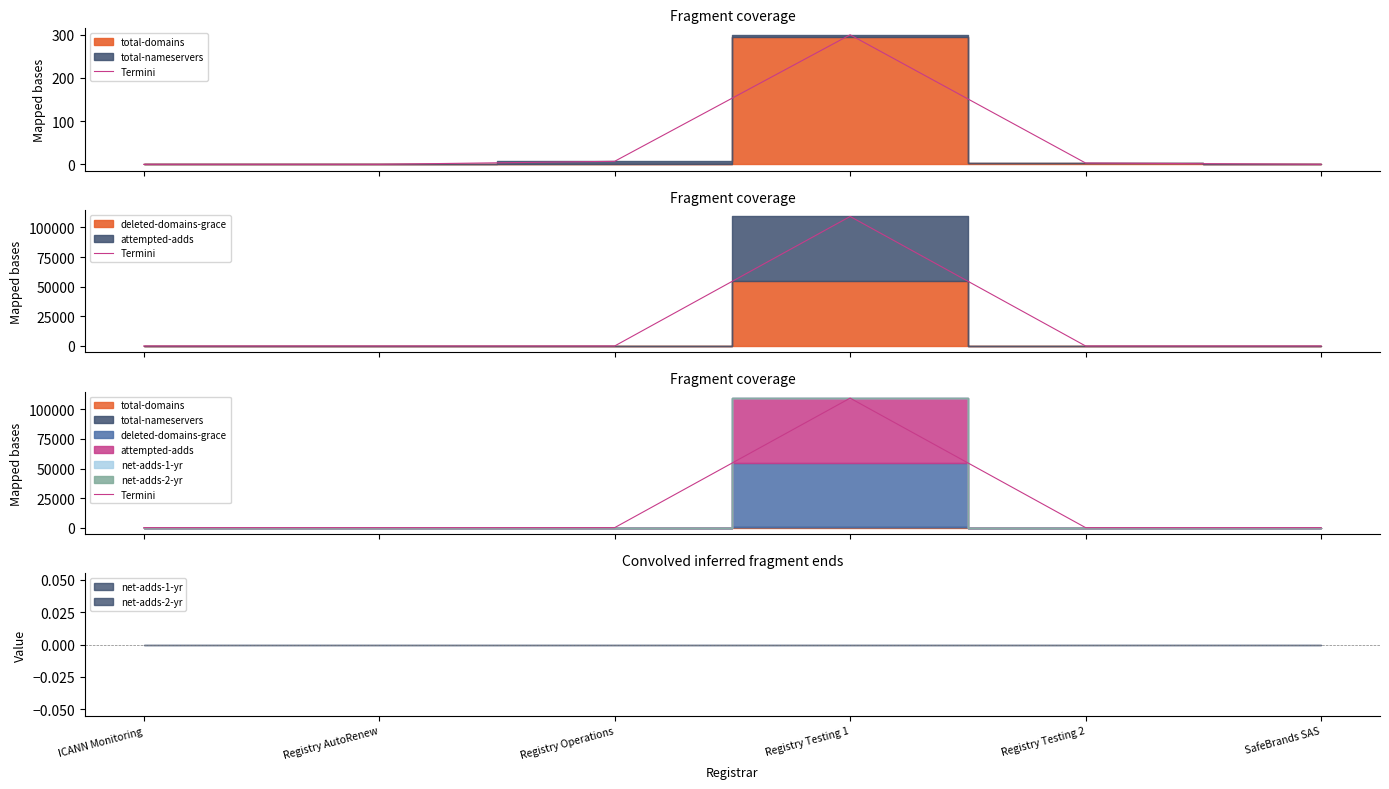

Reading left to right, extract all data points from this chart.

0	0	7	109514	3	0